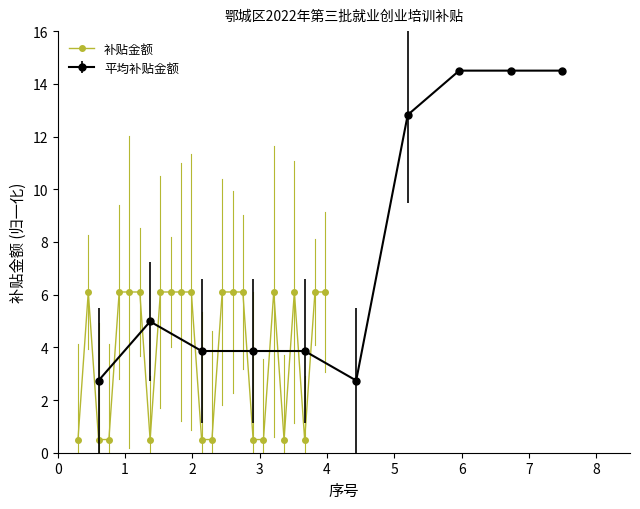

What is the value of the 14th point from the left?

0.5